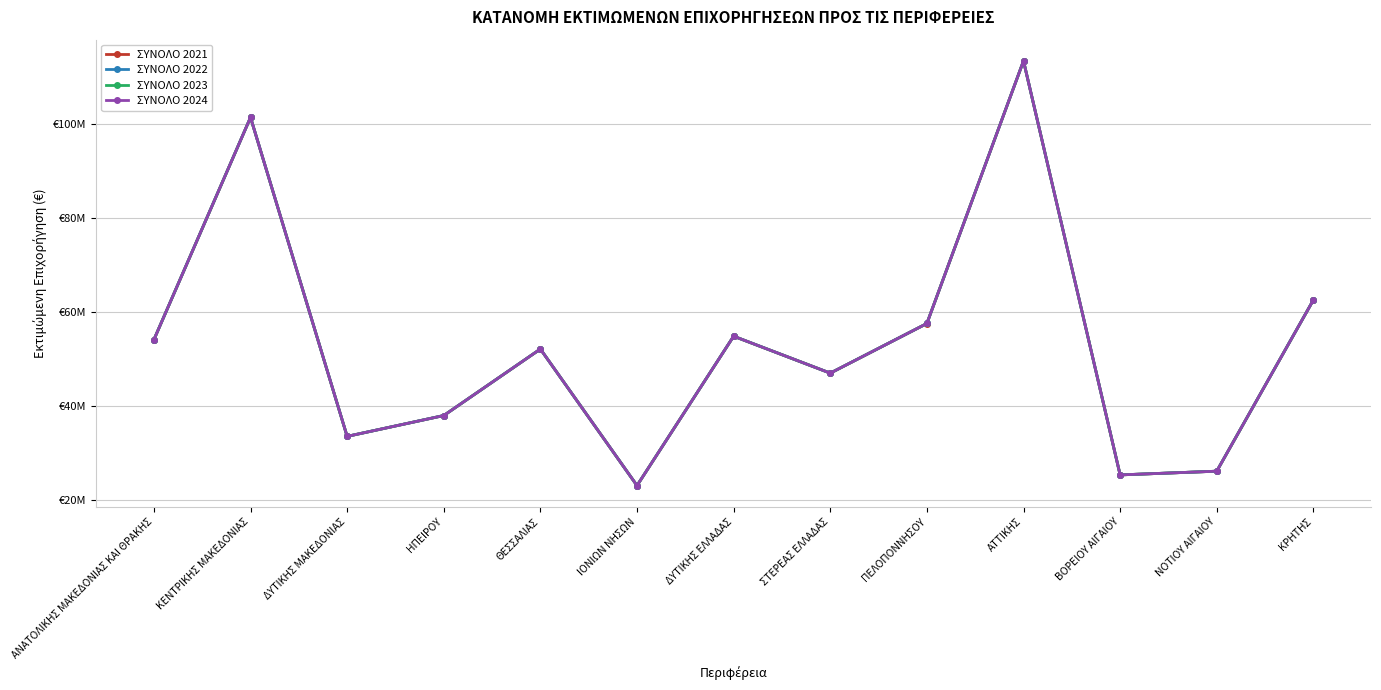

Does the chart have visible grid lines?

Yes